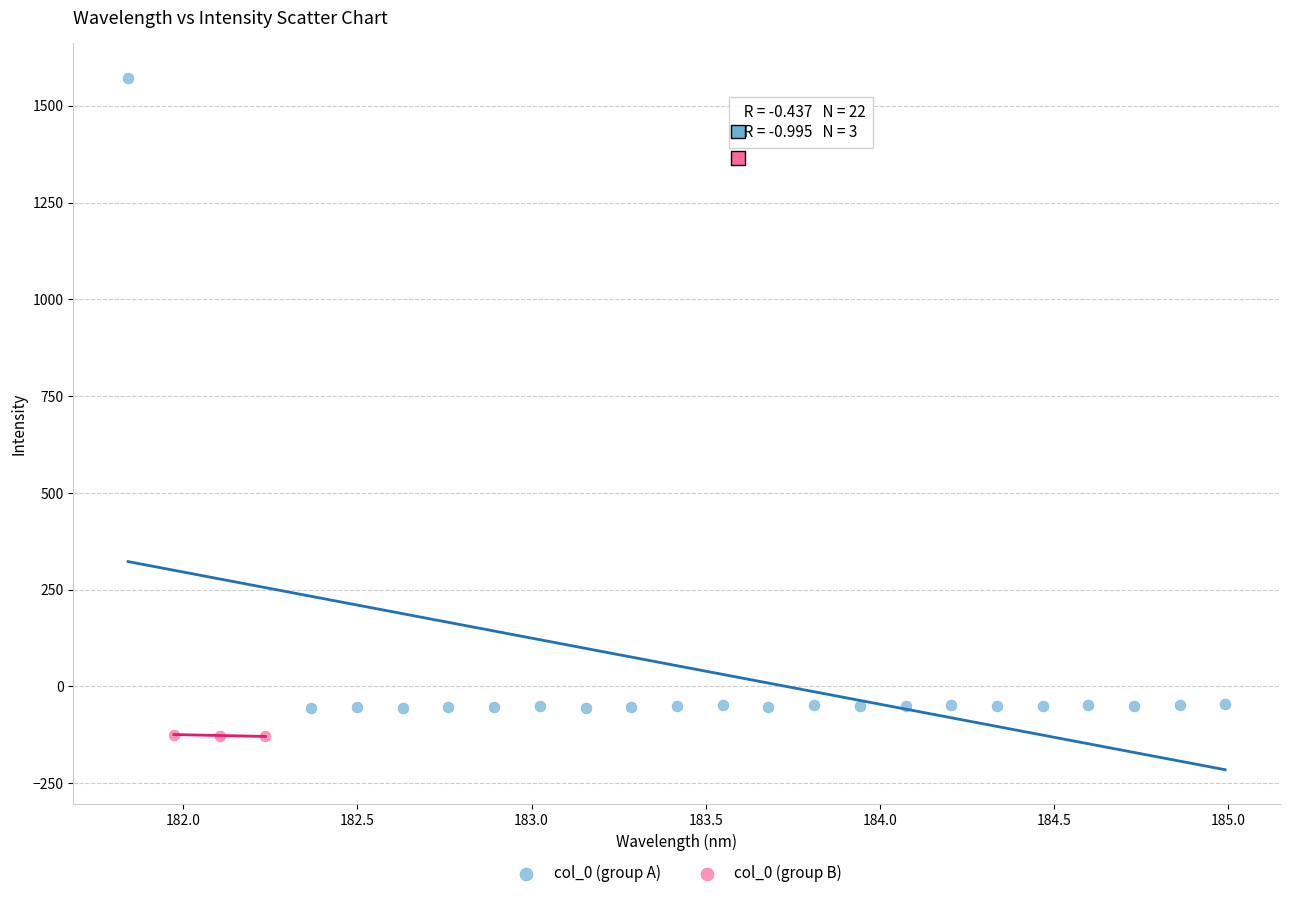

Which series reaches the minimum Y coordinate?

col_0 (group B)